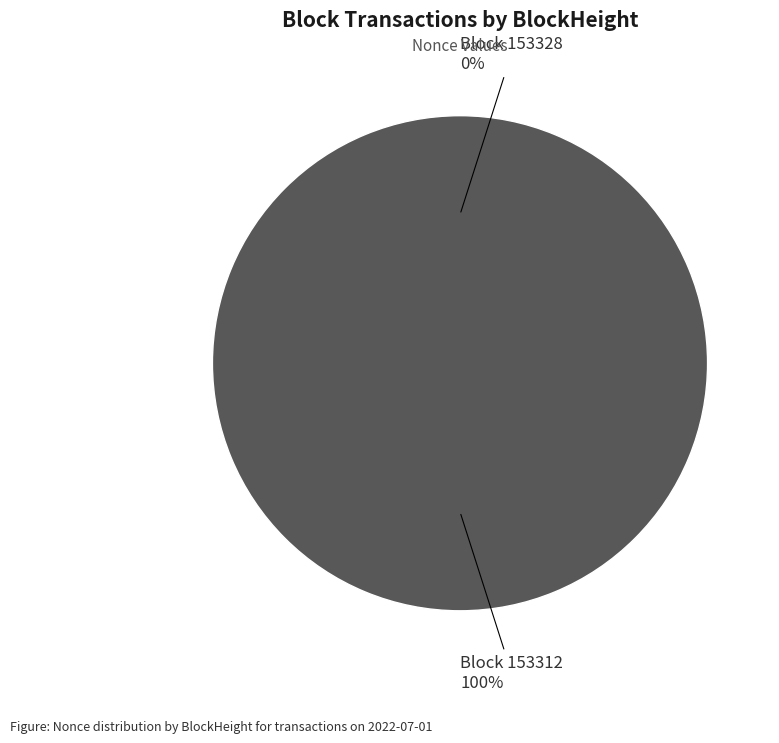

What is the change in value from 153328 to 153312?

+62761